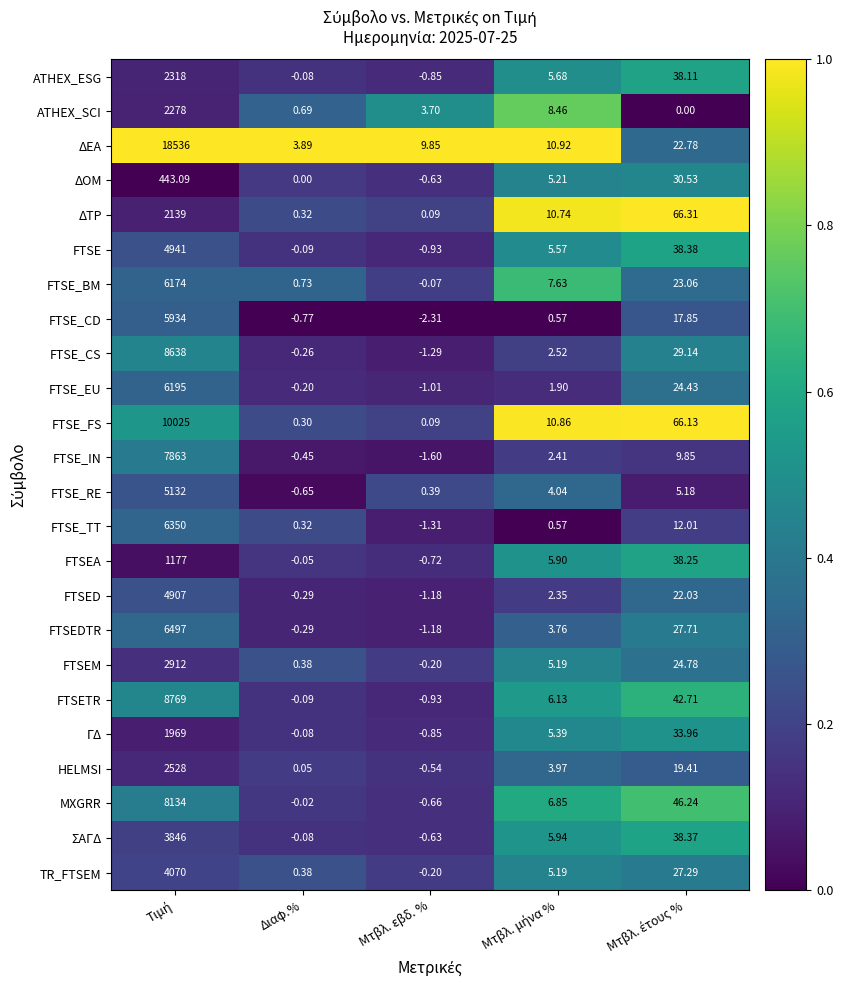

Which series has the largest range (max minus min)?

ΔΕΑ